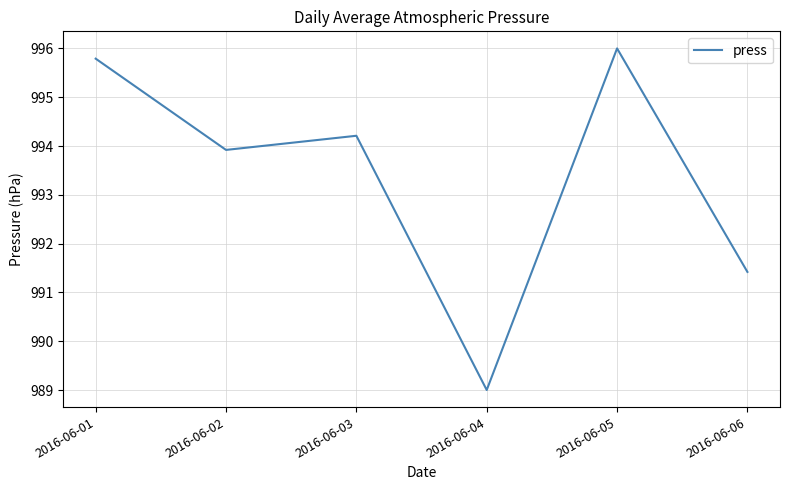

The chart shows a value of 1418.1 at 2016-06-04. True or false?

False